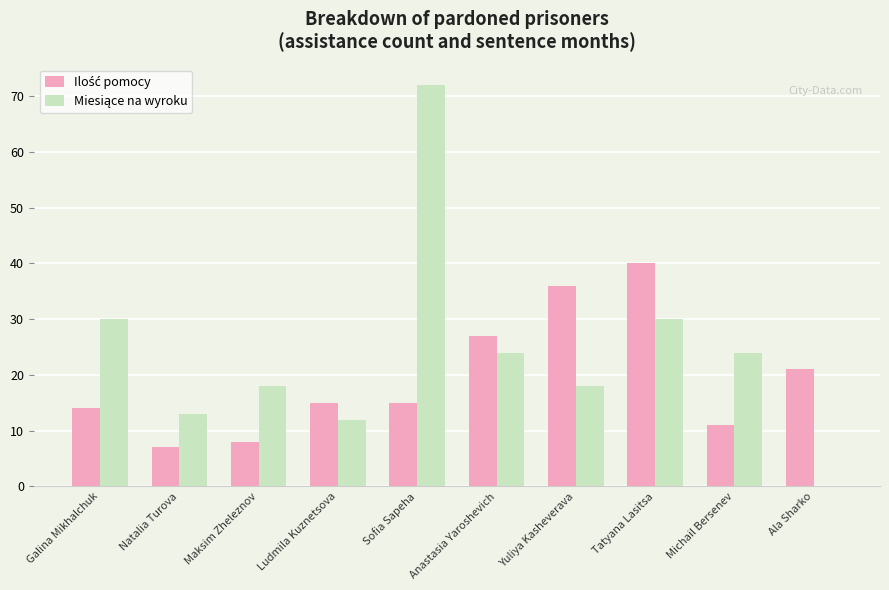

At which category is the sum across all series the highest?

Sofia Sapeha